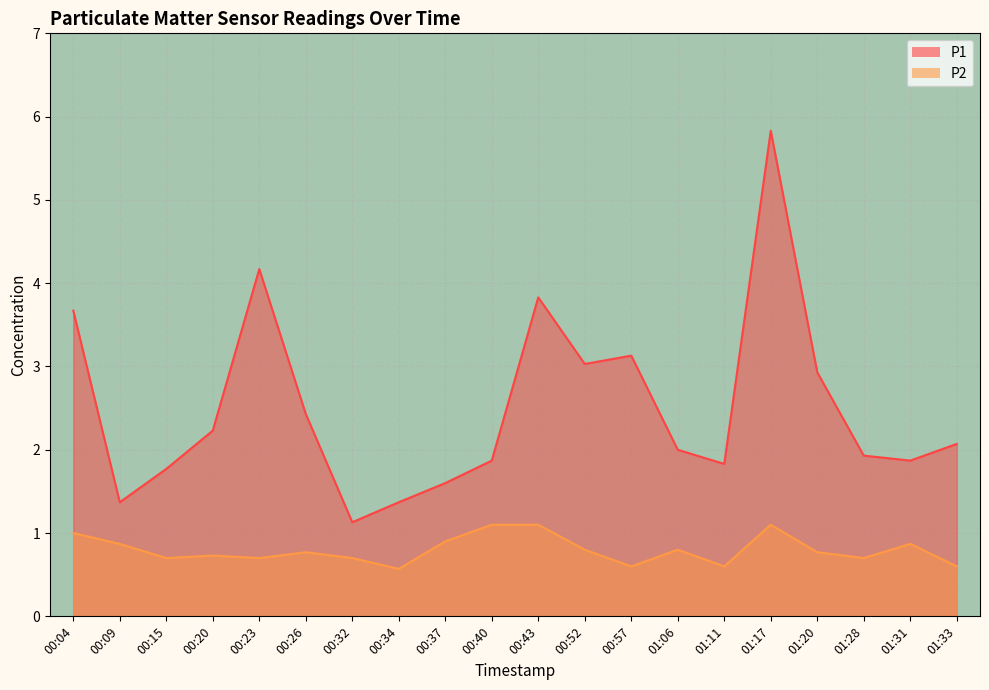

What is the sum of all P1 values?

50.1